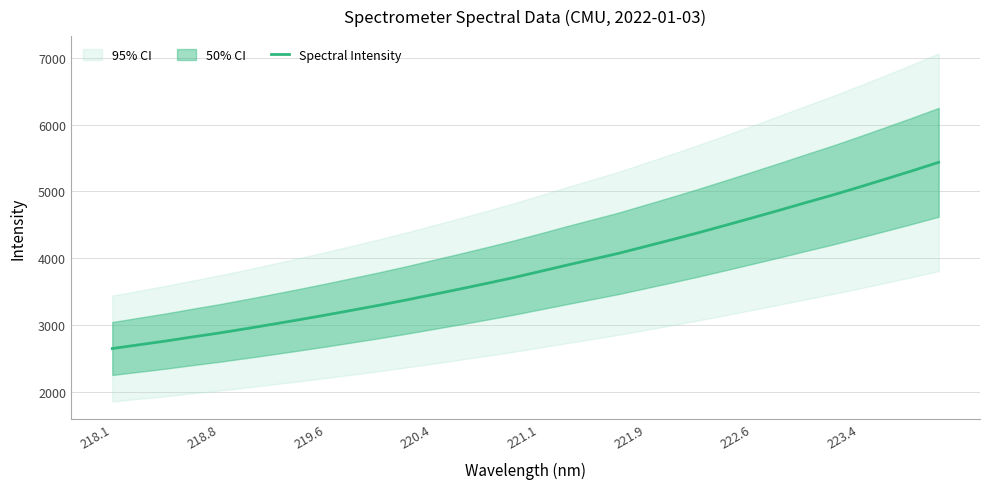

What is the maximum value shown in the chart?

5434.8